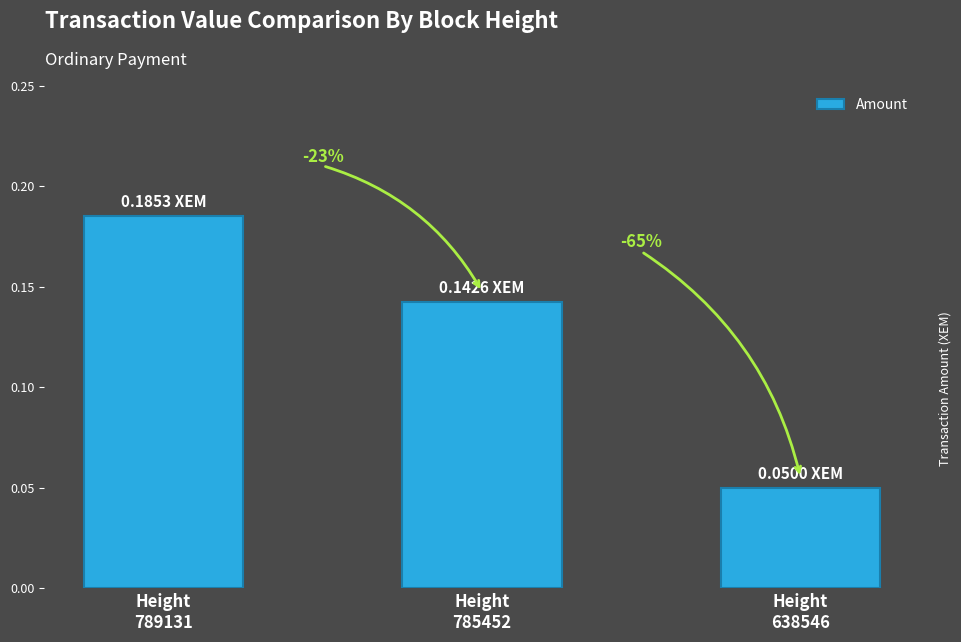

Reading left to right, what are all the values shown in this chart?

0.2	0.1	0.1